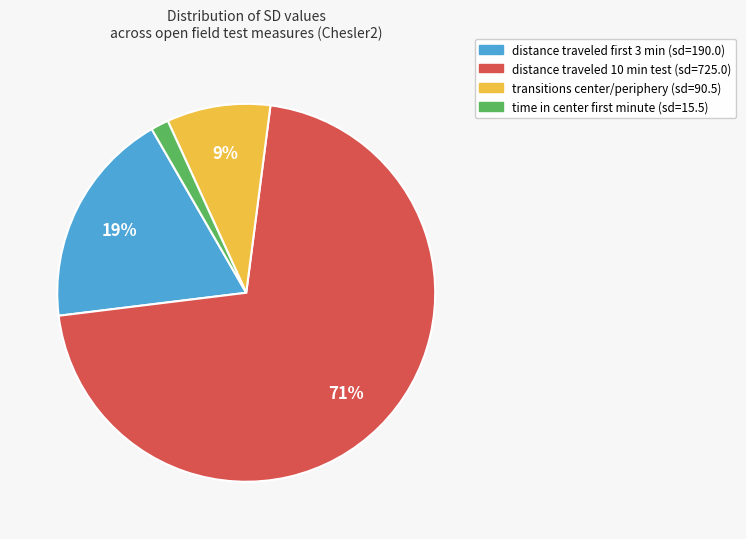

Does any single category account for the majority?

Yes